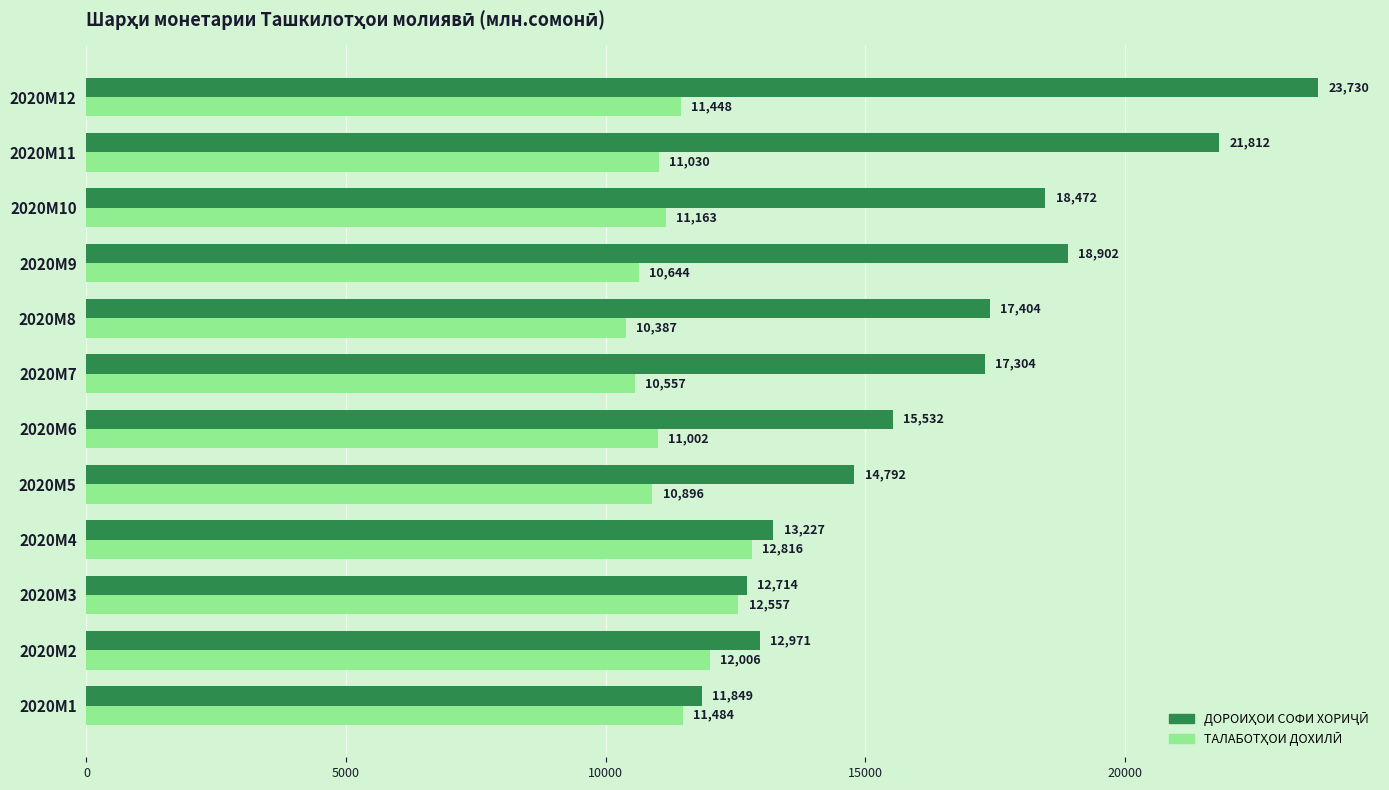

At which category is the sum across all series the highest?

2020M12